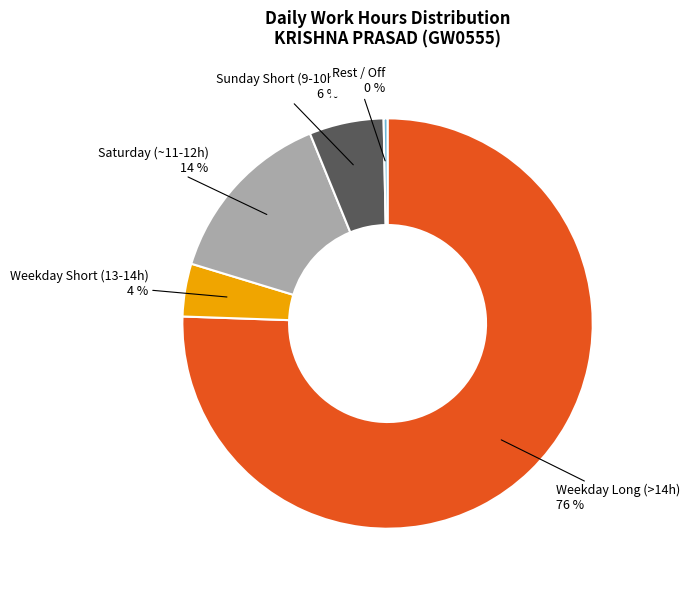

Is the sum of Weekday Long (>14h) and Saturday (~11-12h) greater than half?

Yes